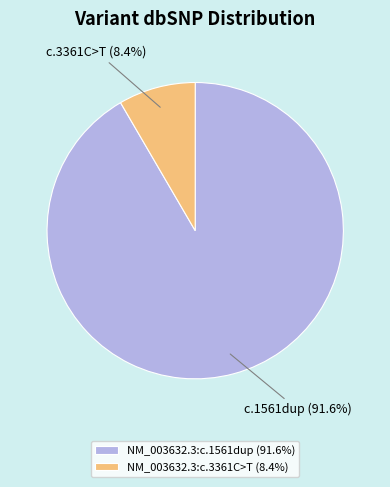

Which slice represents more than half of the pie?

NM_003632.3:c.1561dup